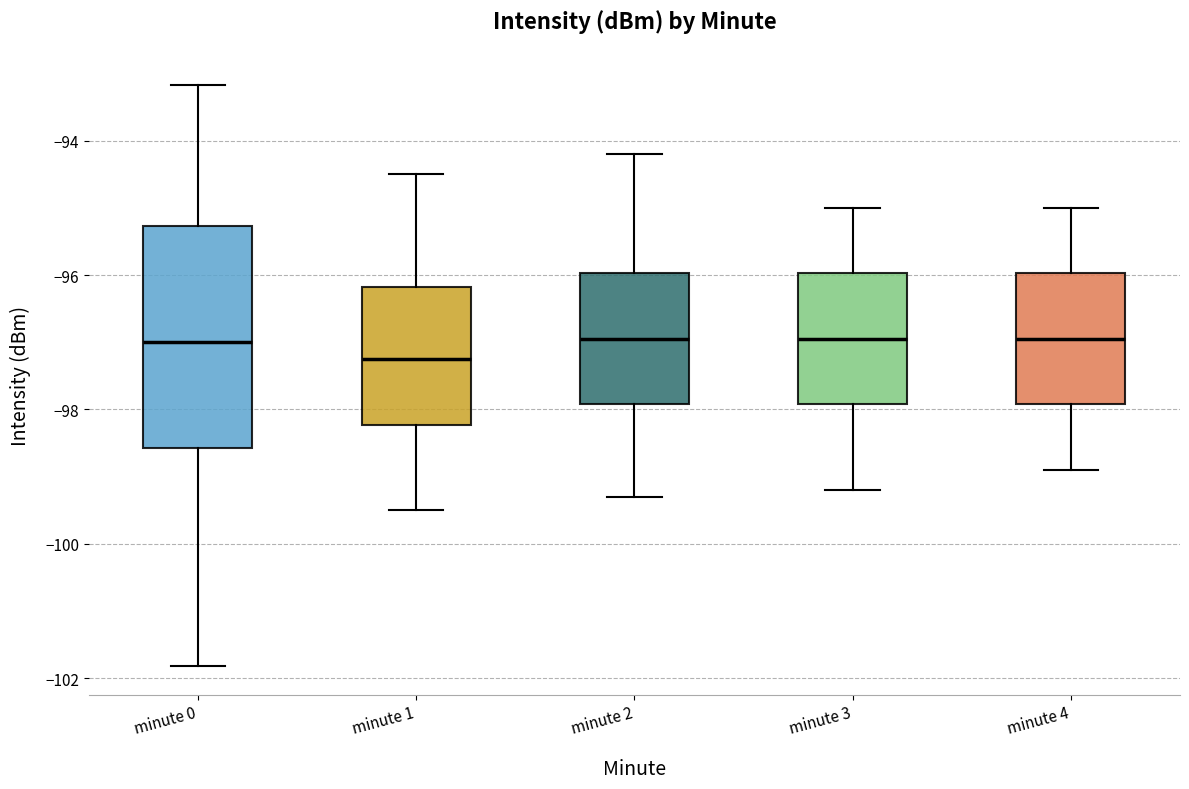

Reading left to right, transcribe this box plot: for each box, give where its median line is, the range the box spans, and where its two whiskers end, as read against the y-axis. The values are not printed on the chart, so give them approximately, as read against the axis.

minute 0: median -97.0, box -98.6 to -95.2, whiskers -101.8 to -93.2
minute 1: median -97.2, box -98.2 to -96.2, whiskers -99.4 to -94.4
minute 2: median -97.0, box -98.0 to -96.0, whiskers -99.2 to -94.2
minute 3: median -97.0, box -98.0 to -96.0, whiskers -99.2 to -95.0
minute 4: median -97.0, box -98.0 to -96.0, whiskers -98.8 to -95.0